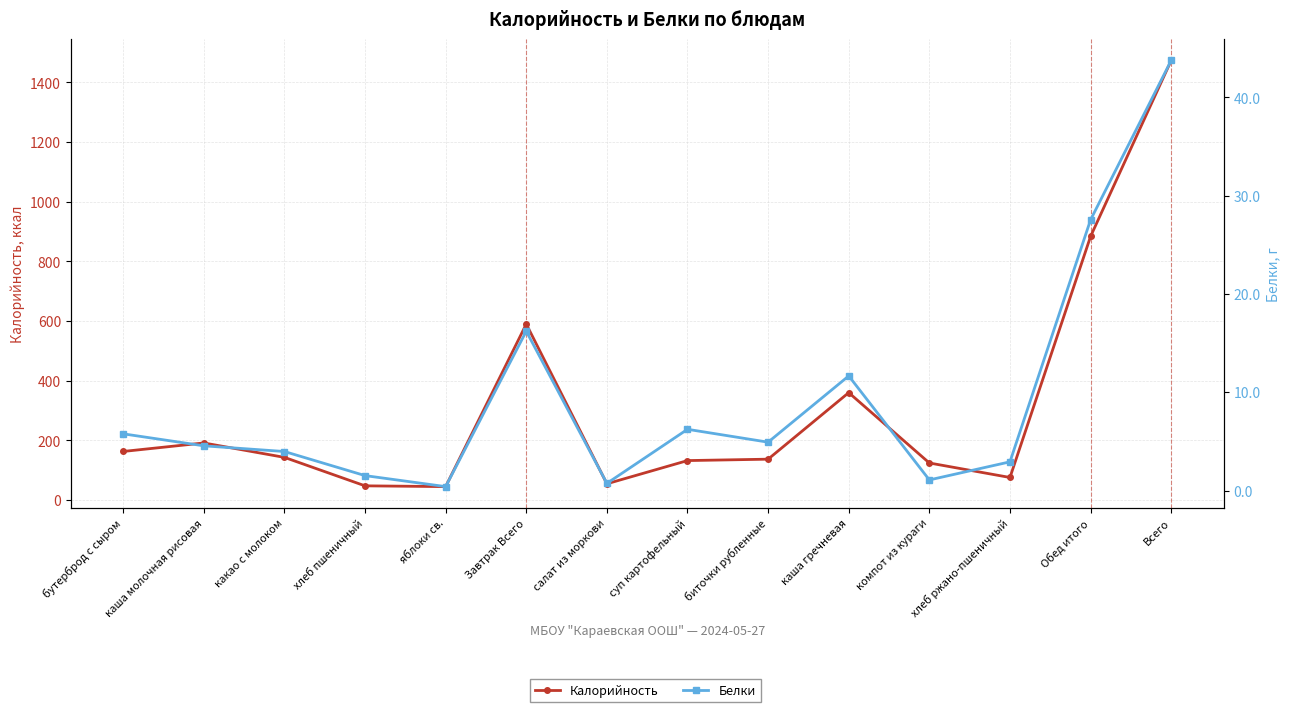

Which series changed the most between салат из моркови and каша гречневая?

Калорийность